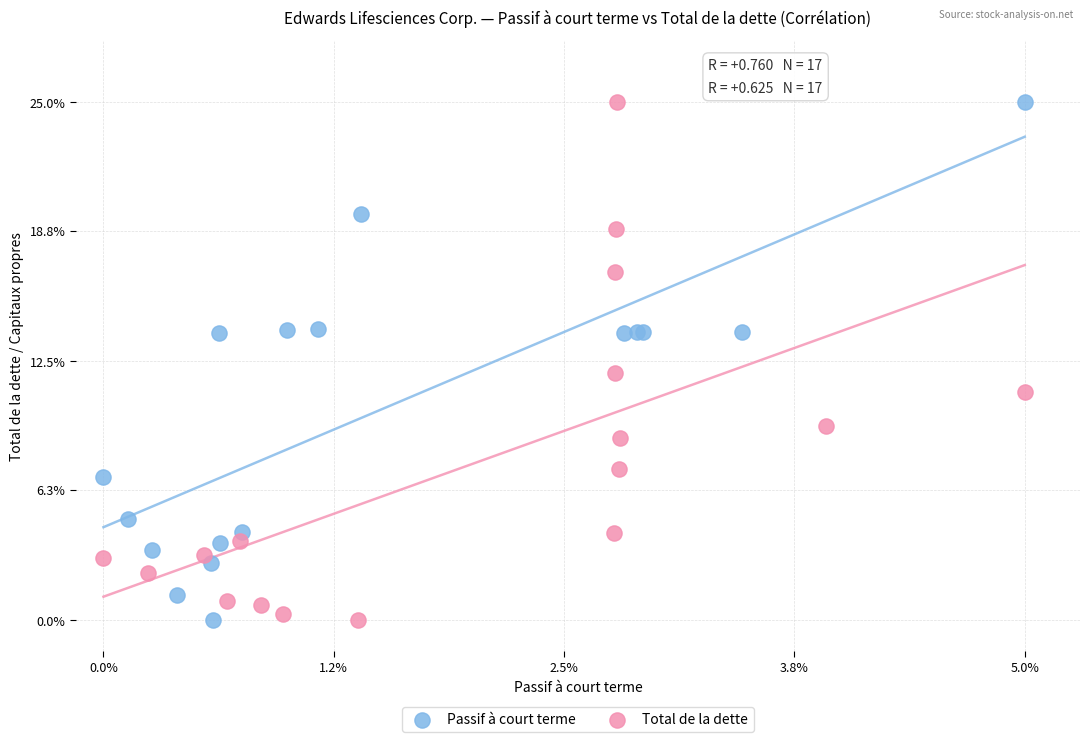

What are all the series names shown in the legend?

Passif à court terme, Total de la dette